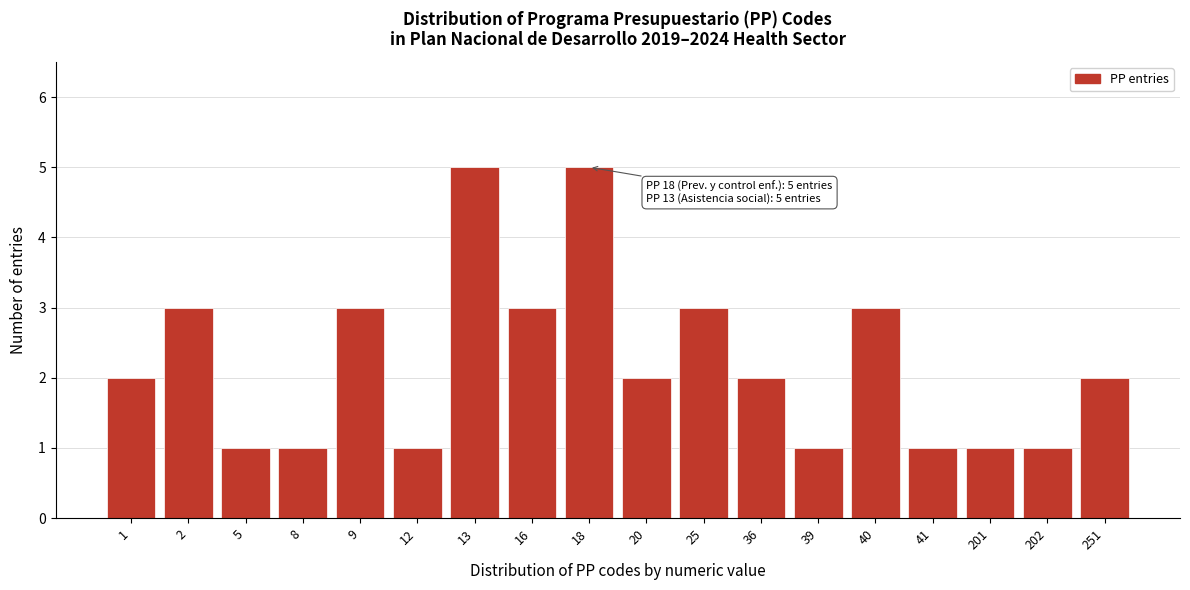

Reading left to right, extract all data points from this chart.

1=2	2=3	5=1	8=1	9=3	12=1	13=5	16=3	18=5	20=2	25=3	36=2	39=1	40=3	41=1	201=1	202=1	251=2